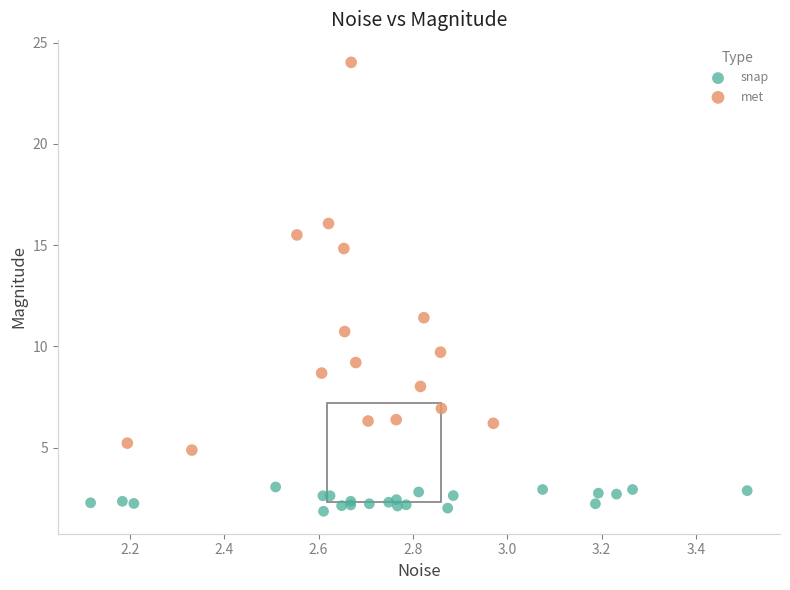

Which series contains the highest Y value?

met